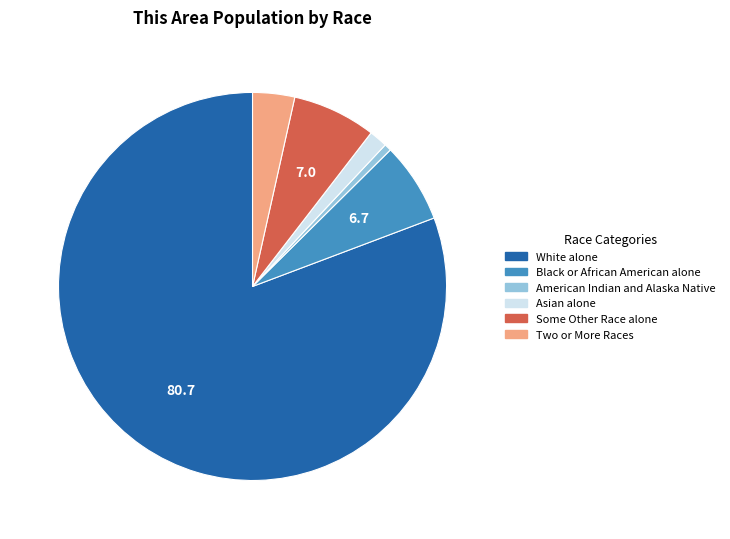

What is the ratio of the value at Some Other Race alone to the value at Two or More Races?

2.0